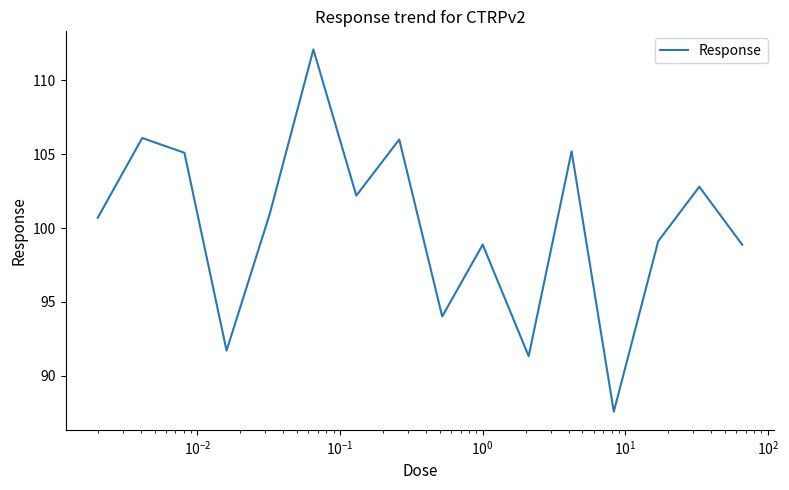

How many lines are shown in the chart?

1